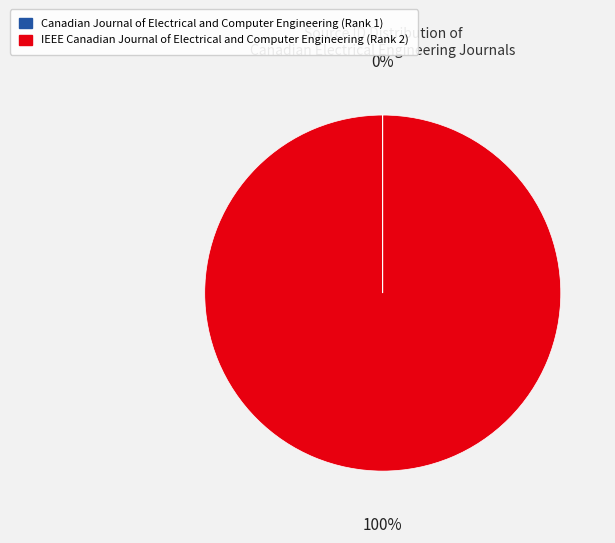

What is the largest slice in the pie chart?

IEEE Canadian Journal of Electrical and Computer Engineering (Rank 2)